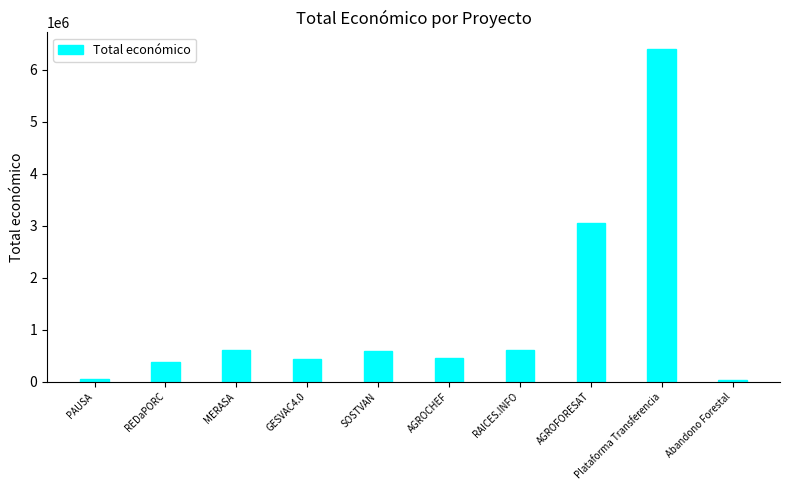

Read the value at AGROFORESAT, to the nearest 50.

3051550